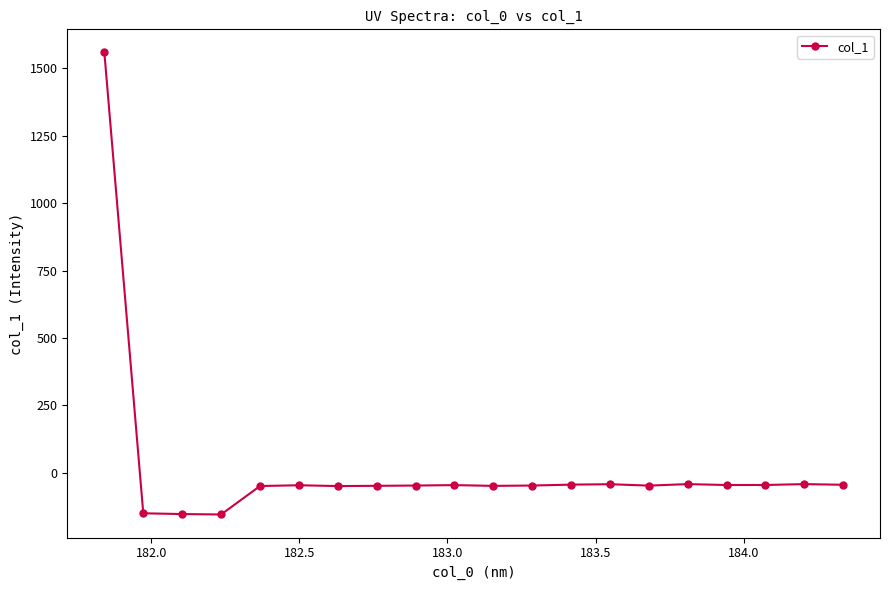

What is the difference between the maximum and minimum values?

1713.0